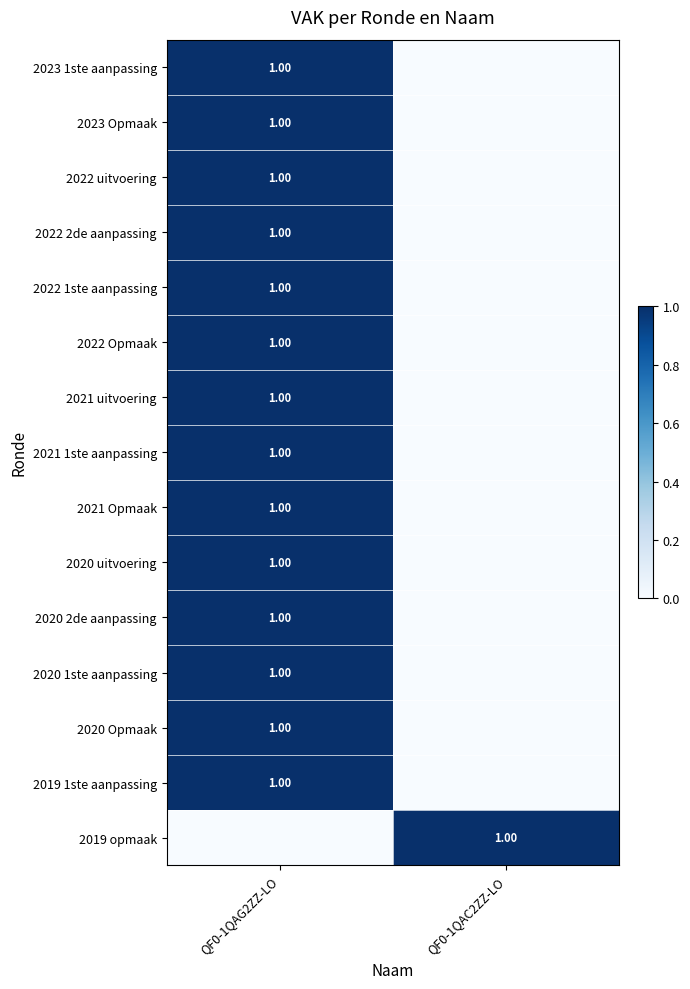

Which series has the widest spread of values?

2023 1ste aanpassing